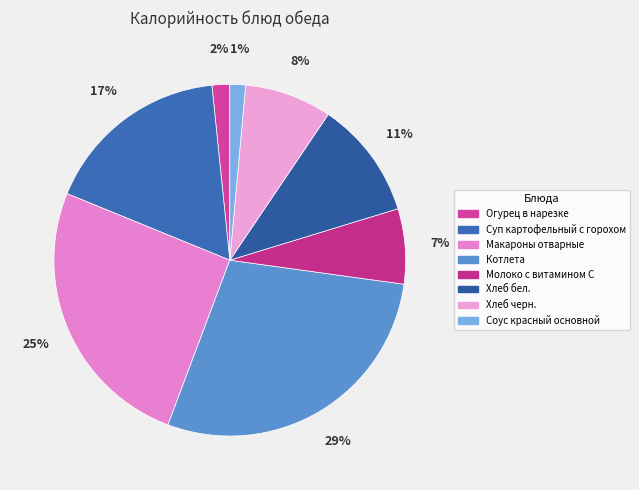

Is it true that Хлеб бел. is 11% of the pie?

True